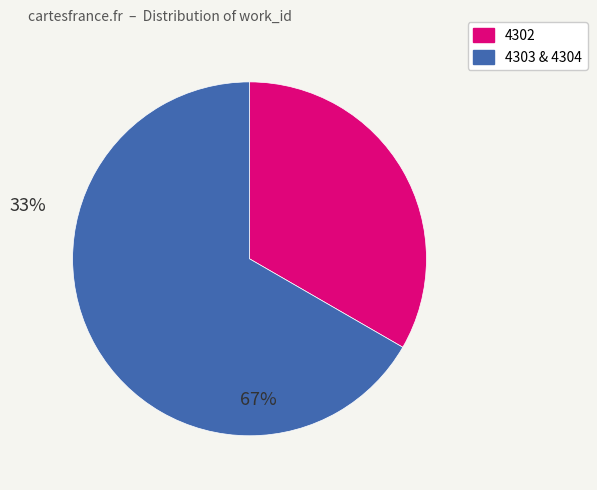

Does any single category account for the majority?

Yes